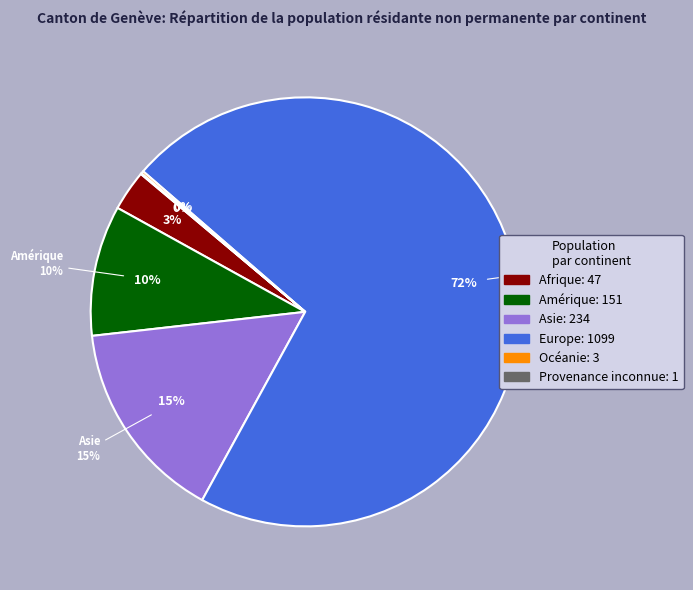

Which category has the smallest portion of the pie?

Provenance inconnue